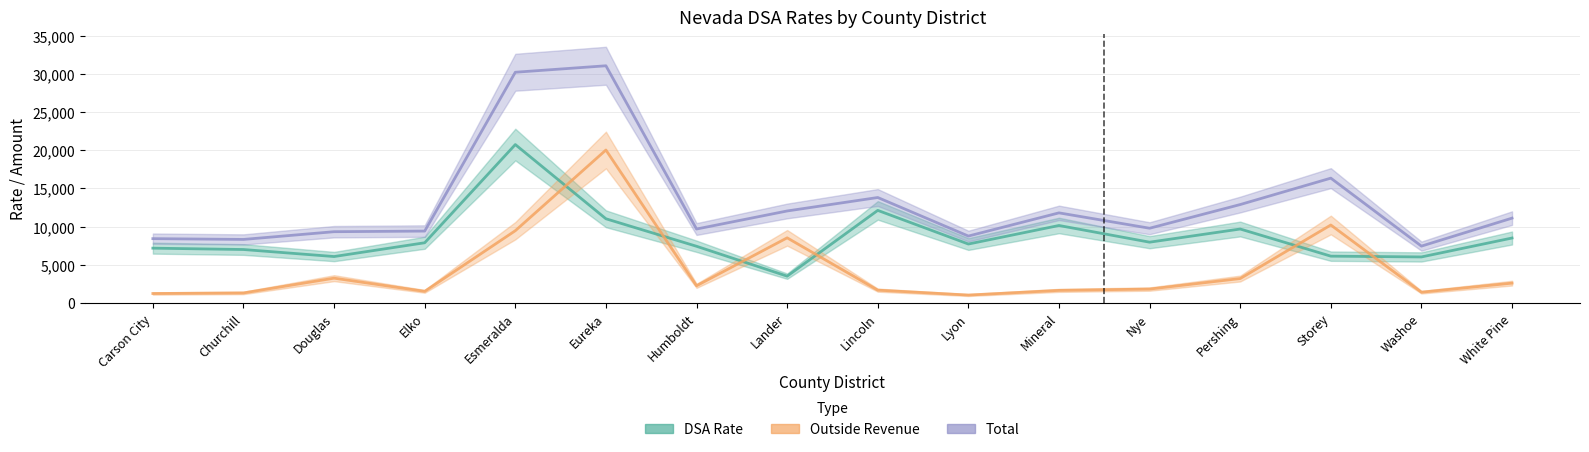

What value does the Outside Revenue series have at Eureka?

20035.8